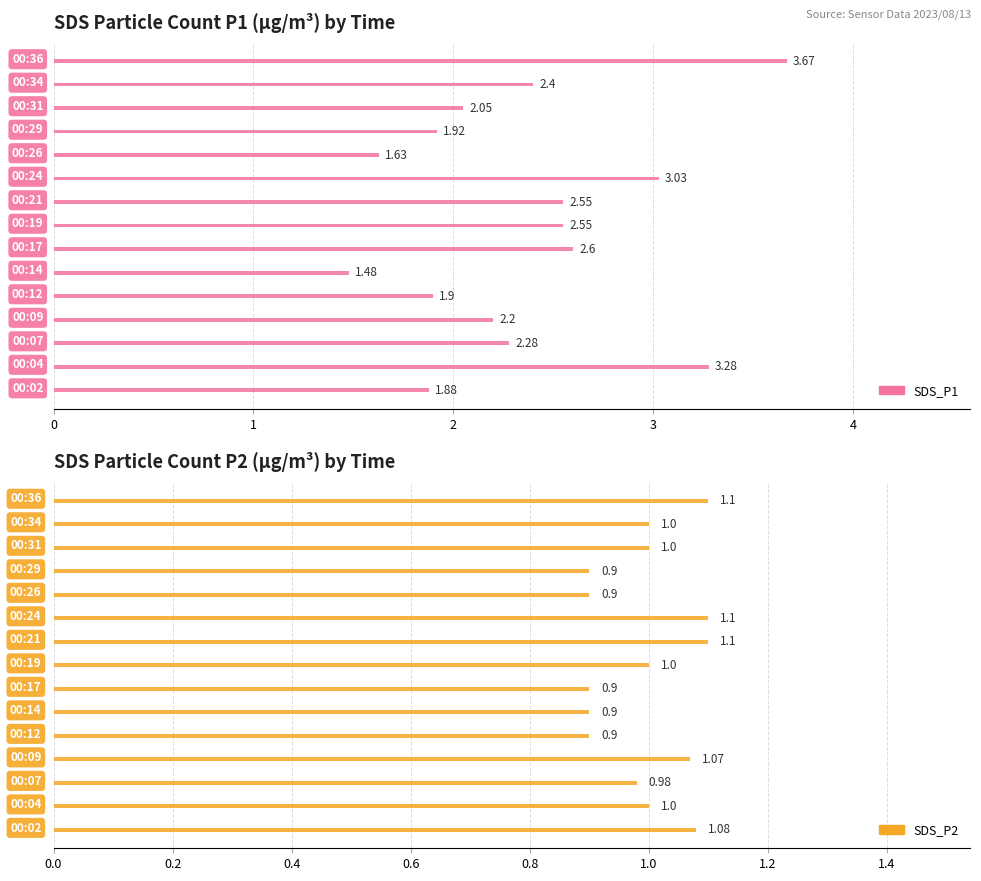

What is the value of the SDS_P2 bar at the 9th from the left?

1.1